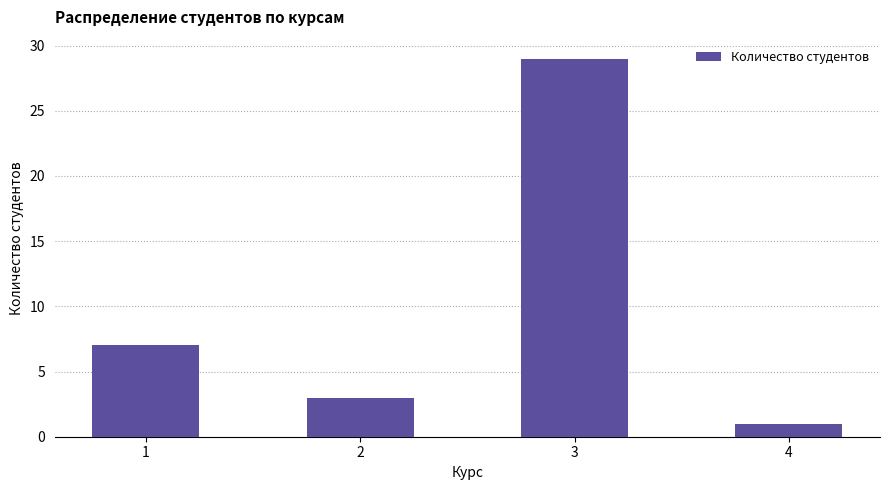

Which has a higher value, 2 or 4?

2